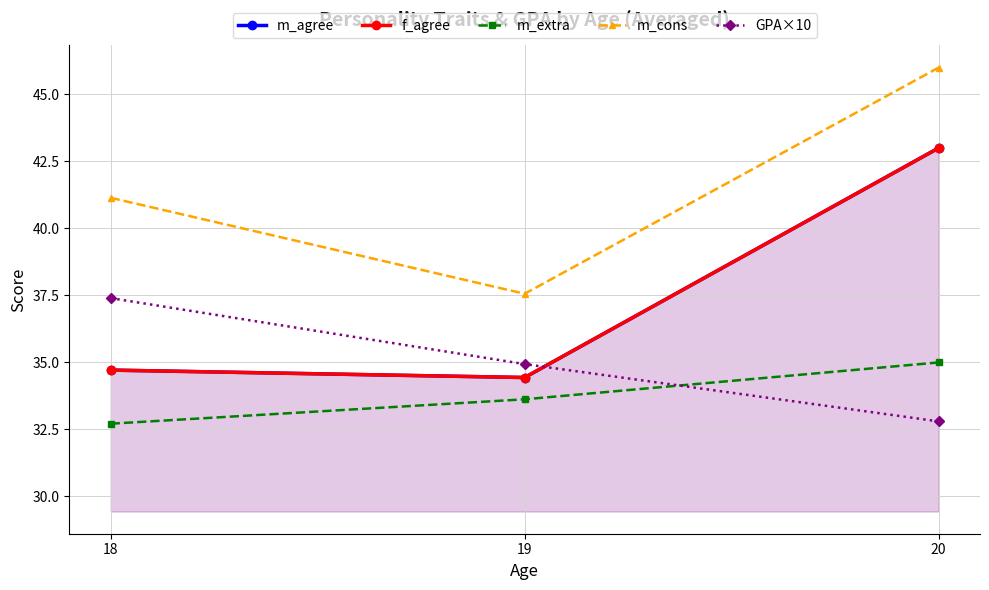

Where does the GPA×10 series first go above 34?

18